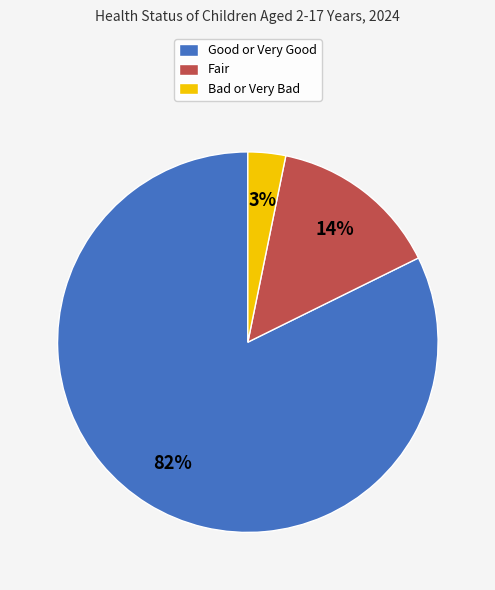

Rank the categories by value from lowest to highest.

Bad or Very Bad, Fair, Good or Very Good